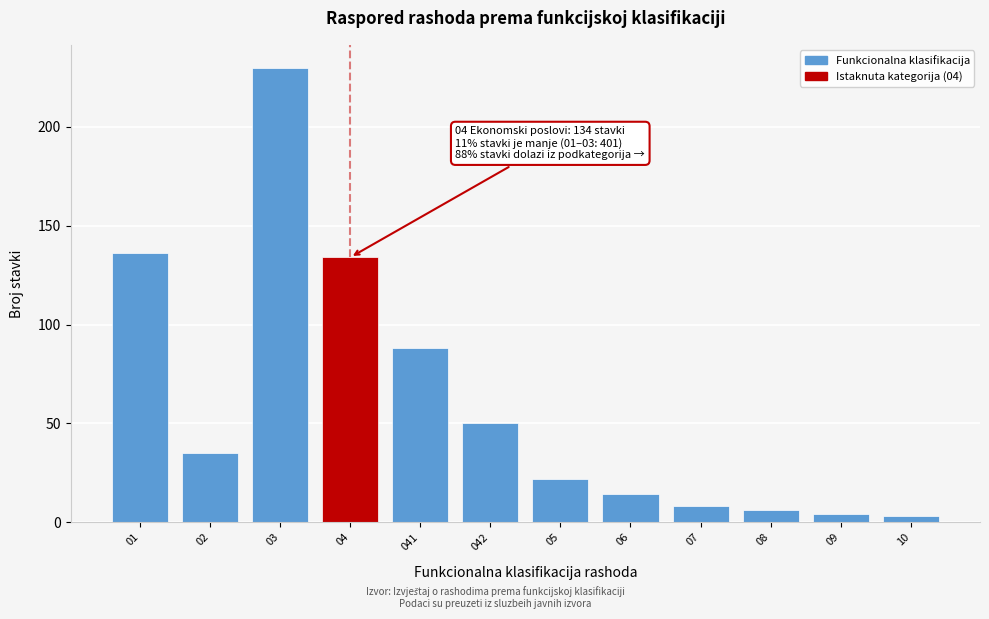

Reading left to right, what are all the values shown in this chart?

01=136	02=35	03=230	04=134	041=88	042=50	05=22	06=14	07=8	08=6	09=4	10=3